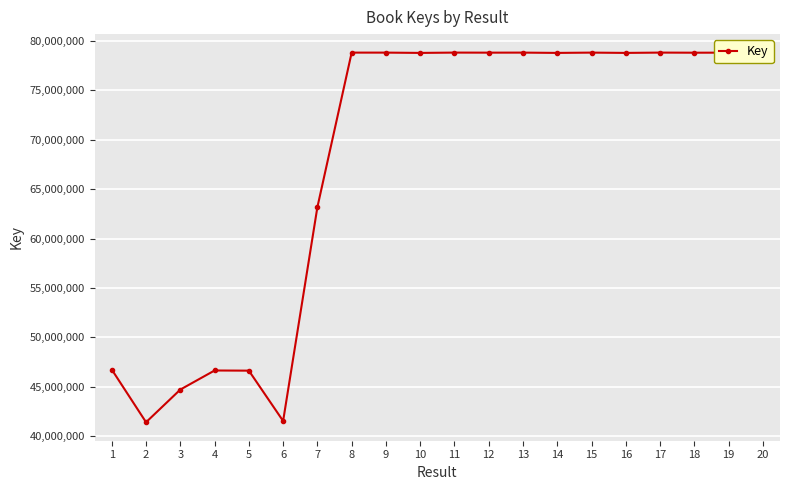

What is the value of the 12th point from the left?

78805862